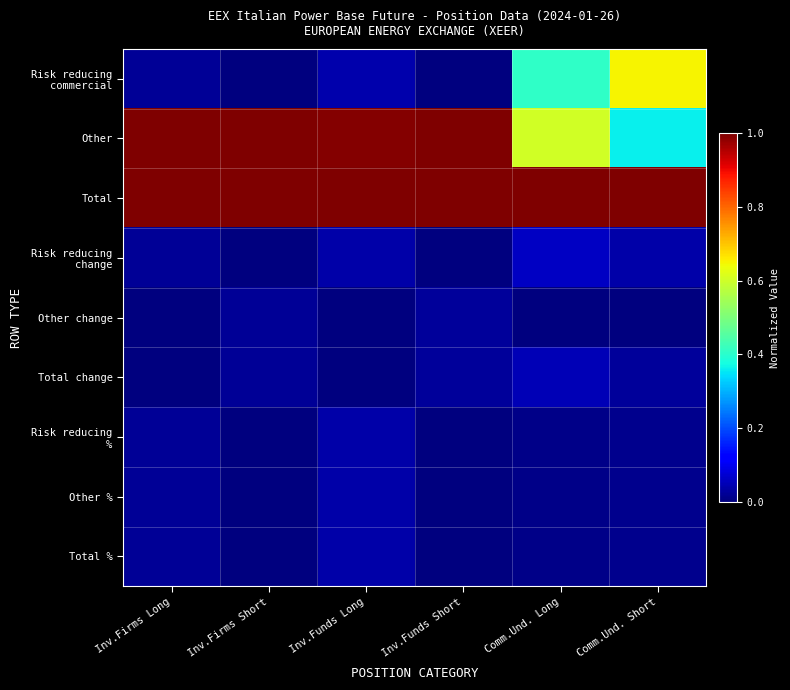

Which series has the largest total across all categories?

Total